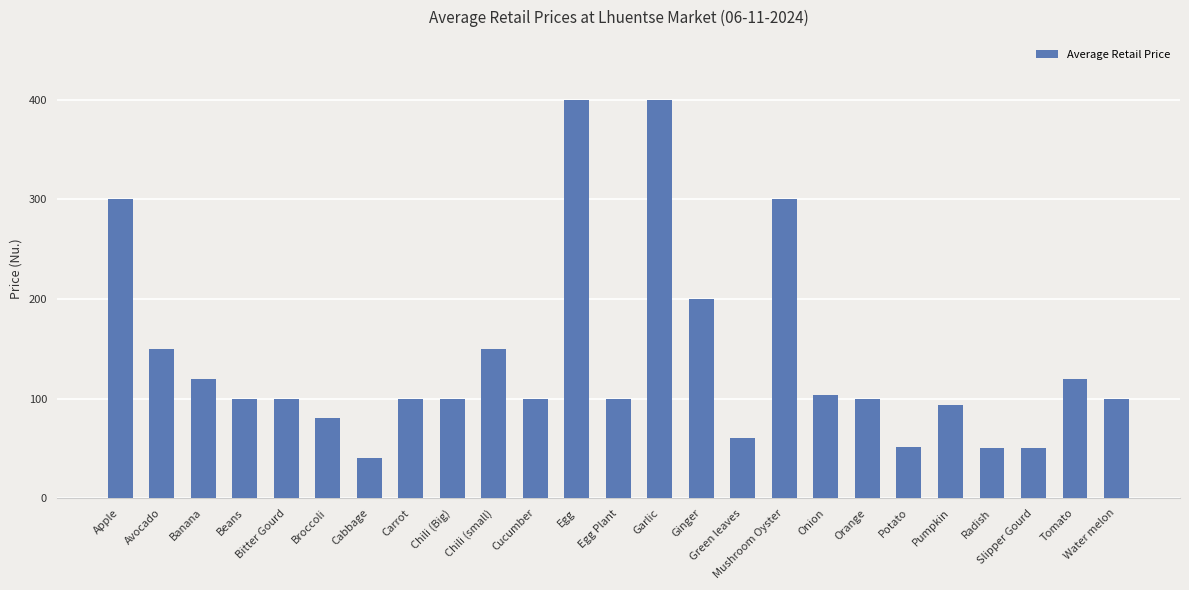

What is the sum of all values?

3468.3